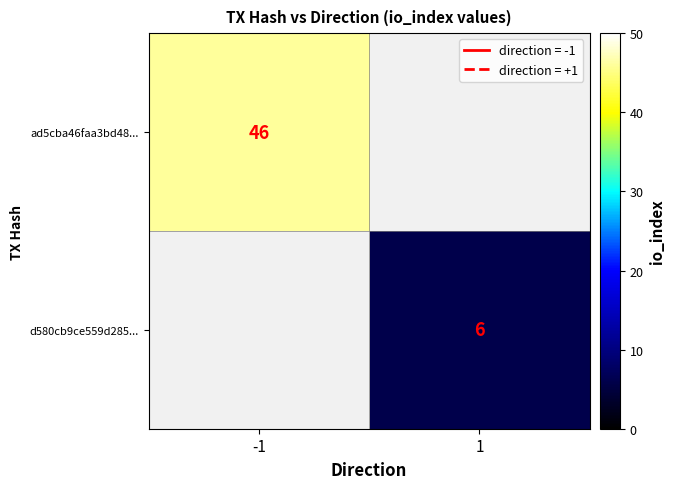

How many series are shown in this chart?

2